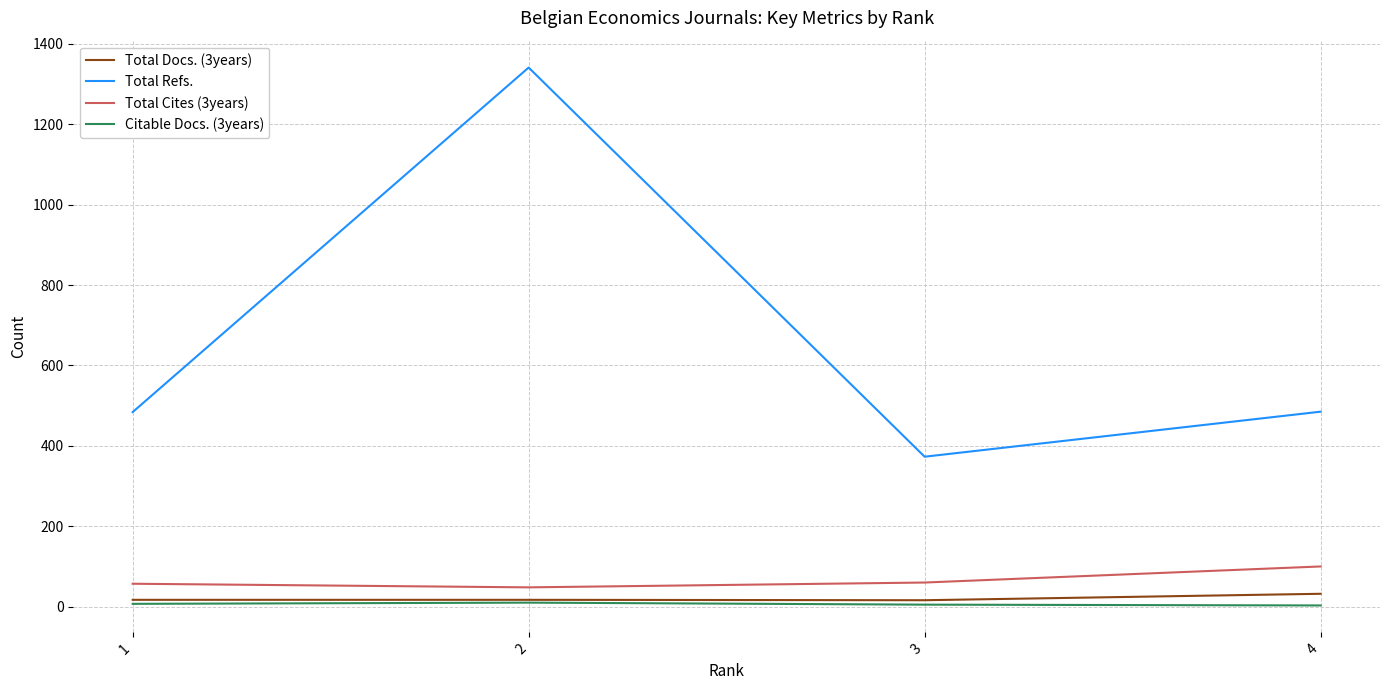

Which series has the largest range (max minus min)?

Total Refs.